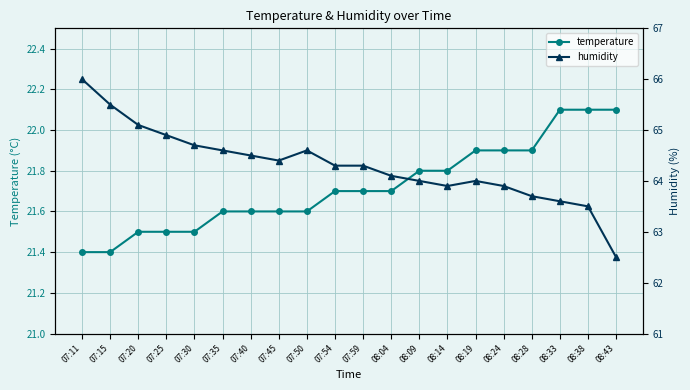

How many lines are shown in the chart?

2